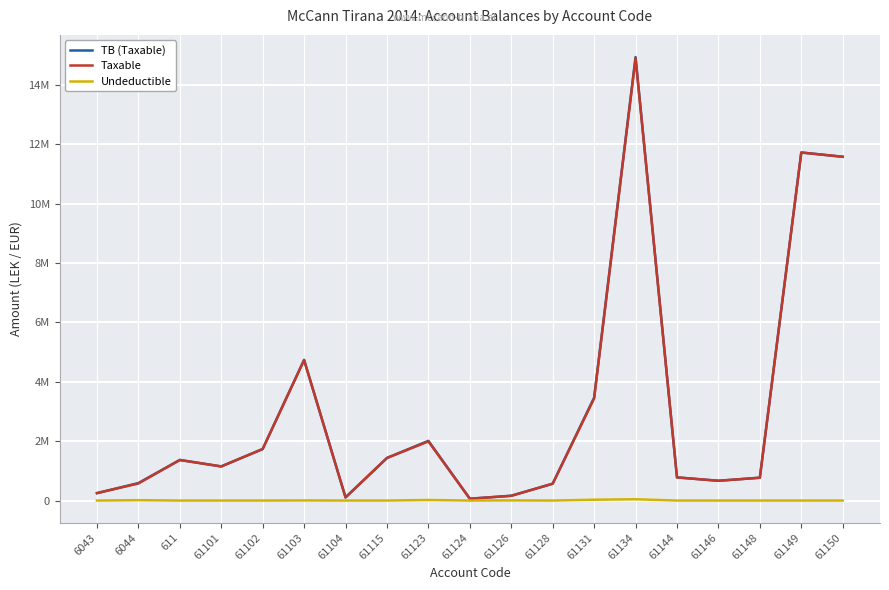

Reading right to left, extract all data points from this chart.

TB (Taxable): 61150=11574631.1	61149=11717876.6	61148=769080.9	61146=666085.5	61144=779642.1	61134=14931158.8	61131=3465988.5	61128=567460.5	61126=163090.0	61124=61813.2	61123=2010362.2	61115=1434003.2	61104=105900.0	61103=4735066.9	61102=1735151.5	61101=1149043.7	611=1366068.5	6044=588118.9	6043=250227.1
Taxable: 61150=11574631.1	61149=11717876.6	61148=769080.9	61146=666085.5	61144=779642.1	61134=14887859.8	61131=3437988.5	61128=567460.5	61126=157990.0	61124=61813.2	61123=1991862.2	61115=1433753.2	61104=105900.0	61103=4731146.9	61102=1735151.5	61101=1149043.7	611=1366068.5	6044=575296.9	6043=250227.1
Undeductible: 61150=0.0	61149=0.0	61148=0.0	61146=0.0	61144=0.0	61134=43299.0	61131=28000.0	61128=0.0	61126=5100.0	61124=0.0	61123=18500.0	61115=250.0	61104=0.0	61103=3920.0	61102=0.0	61101=0.0	611=0.0	6044=12822.0	6043=0.0